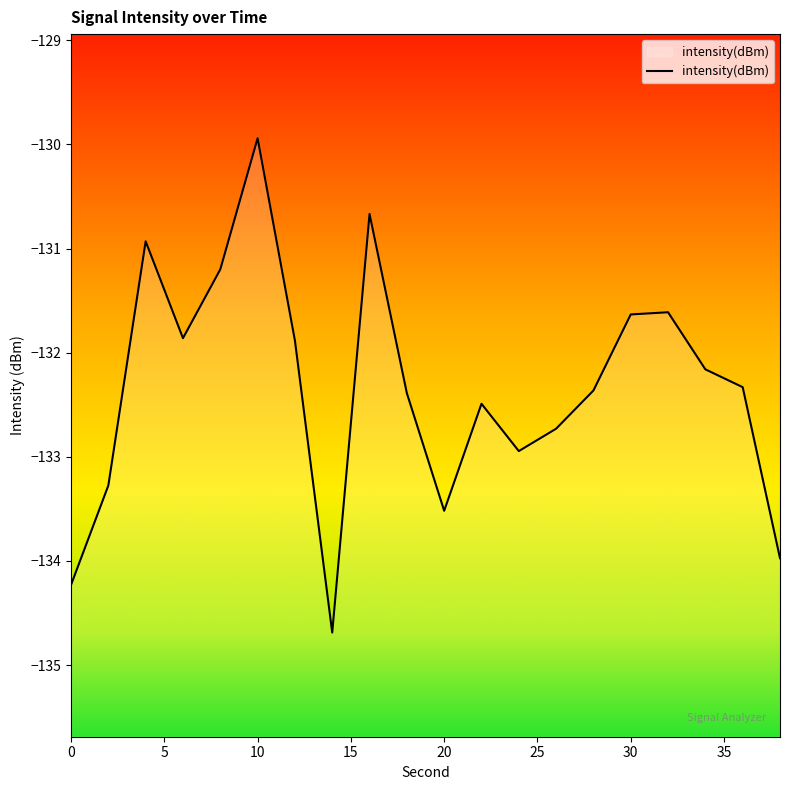

True or false: the data shows -66.1 at 38.

False